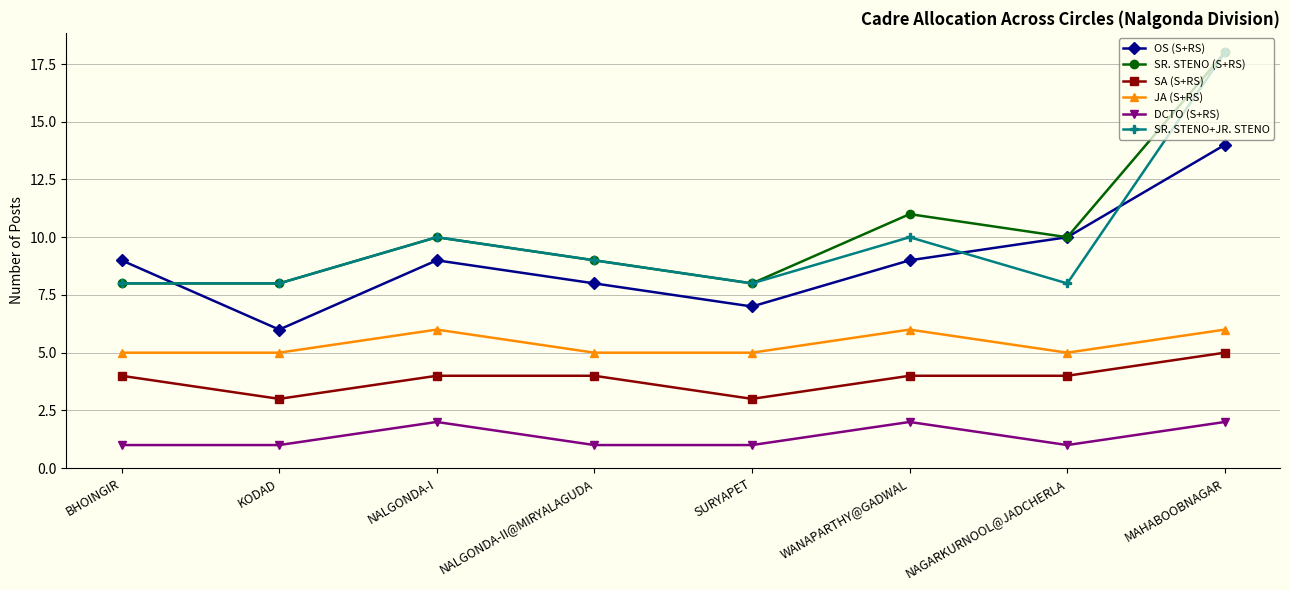

Which category has the highest value across all series?

MAHABOOBNAGAR